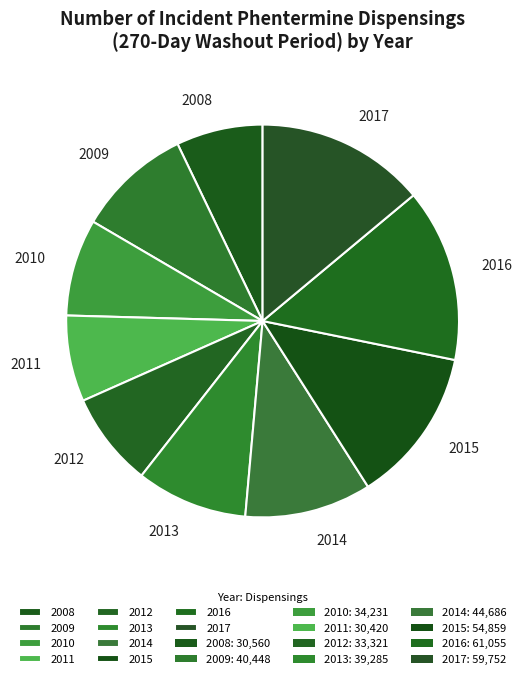

Approximately how many times larger is the value at 2017 compared to 2015?

1.1